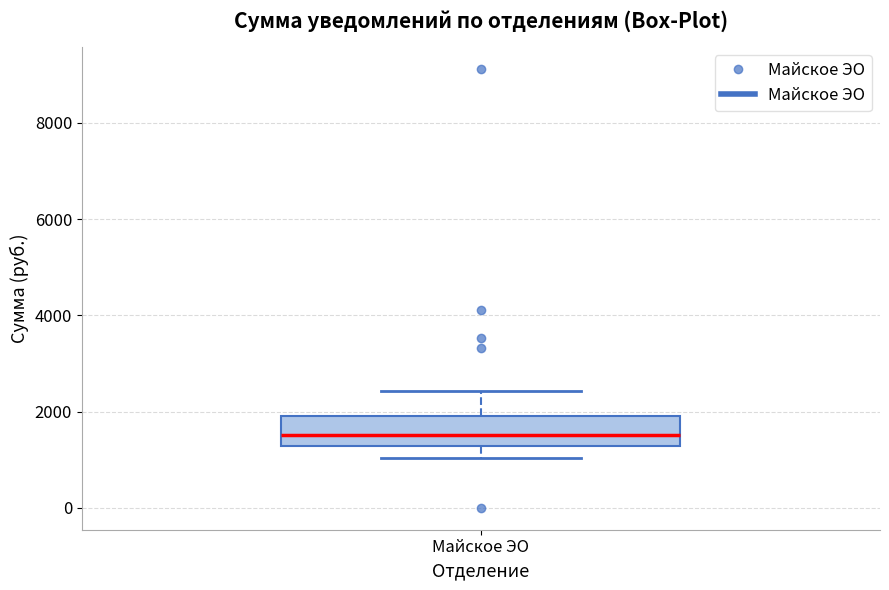

Transcribe this box plot: give where the median line is, the range the box spans, and where the two whiskers end, as read against the y-axis. The values are not printed on the chart, so give them approximately, as read against the axis.

median 1600, box 1200 to 2000, whiskers 1000 to 2400